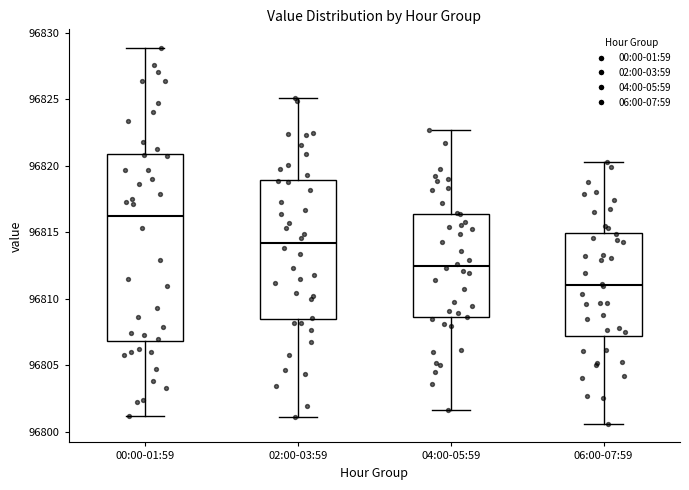

Where does the upper whisker of the box for 02:00-03:59 end on the y-axis? The values are not printed on the chart, so give them approximately, as read against the axis.

96825.0